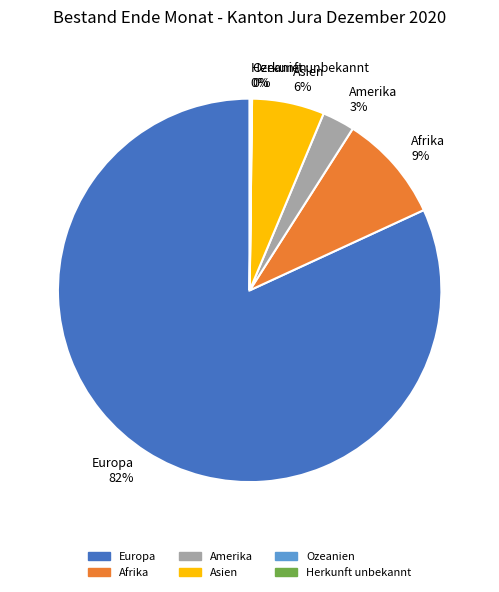

To the nearest percent, what is the difference between the Amerika and Europa slice percentages?

79%